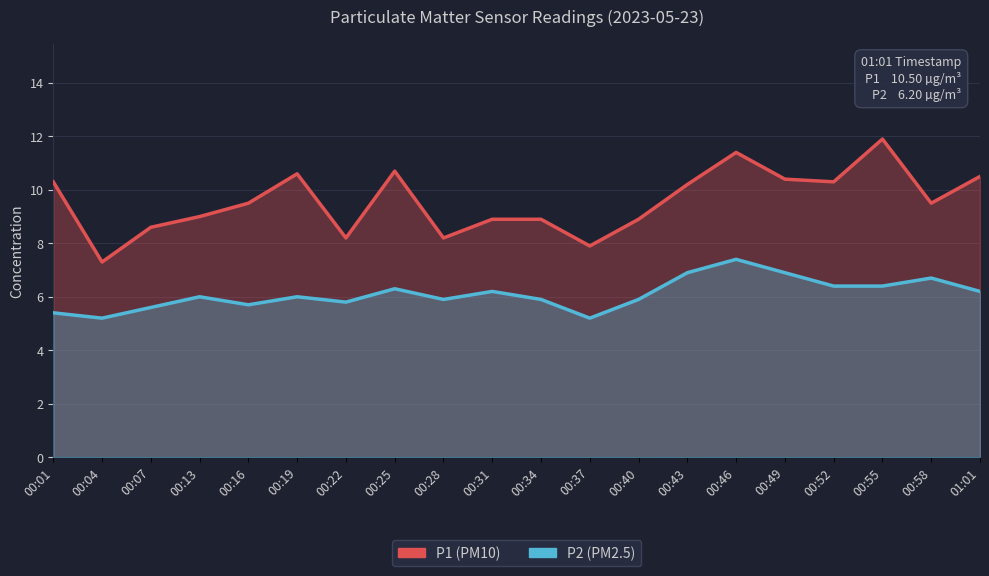

At which label is P2 closest to 6?

00:13